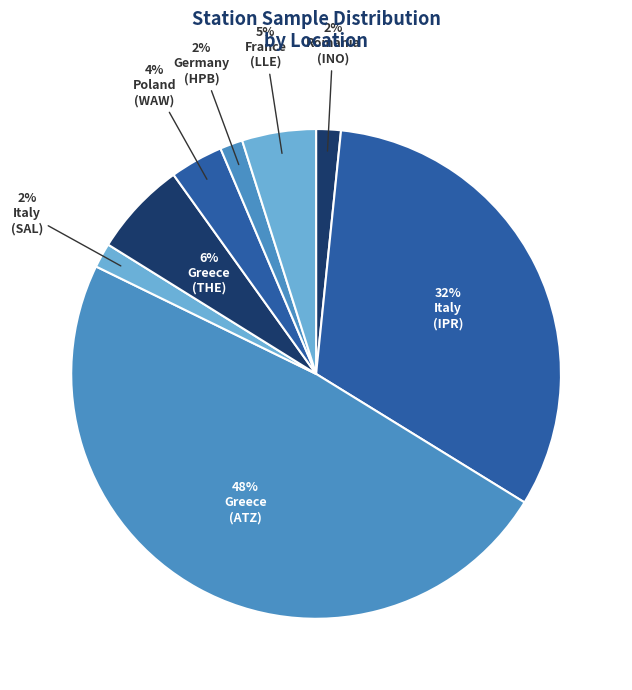

Rank the categories by value from highest to lowest.

Greece
(ATZ), Italy
(IPR), Greece
(THE), France
(LLE), Poland
(WAW), Romania
(INO), Italy
(SAL), Germany
(HPB)